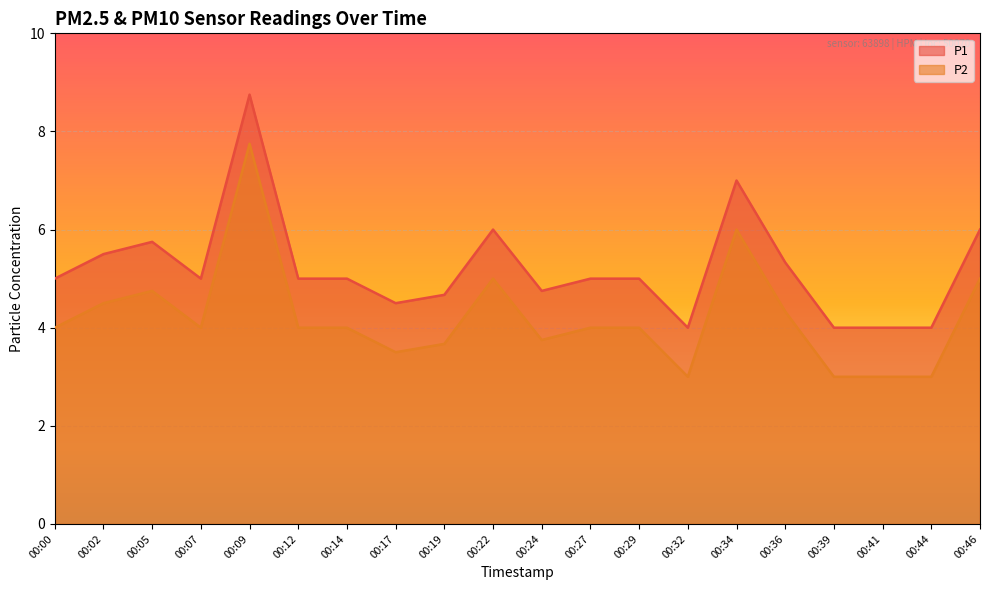

What is the sum of all P2 values?

84.2